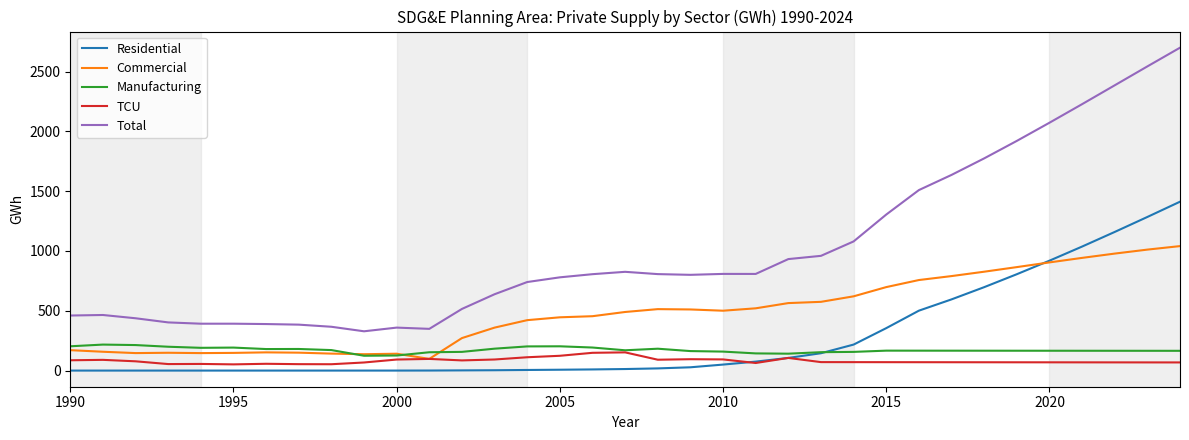

Which series has the widest spread of values?

Total